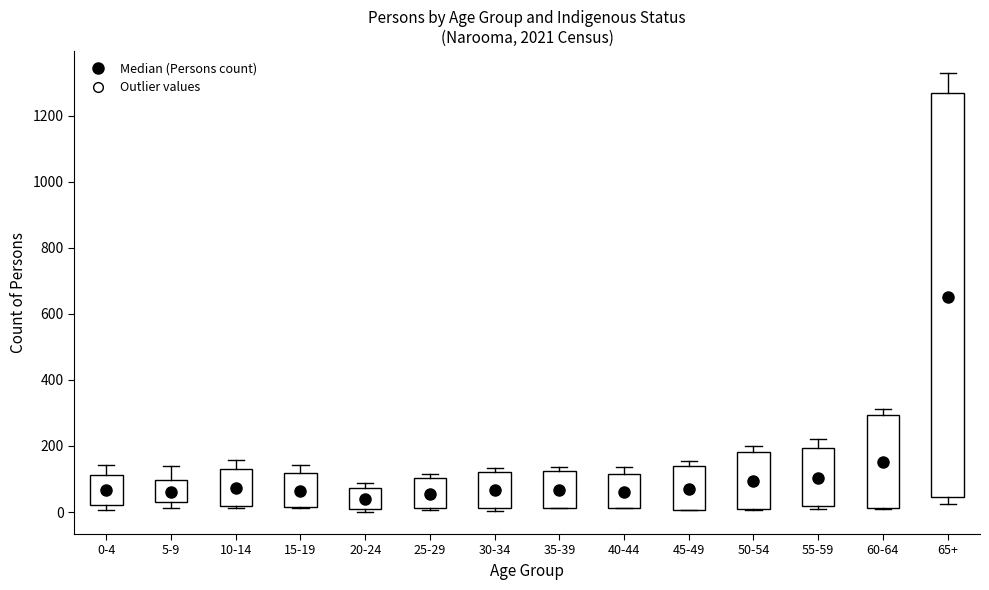

Reading left to right, read every box against the y-axis: the position of its median line, the range the box covers, and the ends of its whiskers. The values are not printed on the chart, so give them approximately, as read against the axis.

0-4: median 60, box 20 to 120, whiskers 0 to 140
5-9: median 60, box 40 to 100, whiskers 20 to 140
10-14: median 80, box 20 to 140, whiskers 20 (just below the box's lower edge) to 160
15-19: median 60, box 20 to 120, whiskers 20 to 140
20-24: median 40, box 0 to 80, whiskers 0 (just below the box's lower edge) to 80 (just above the box's upper edge)
25-29: median 60, box 20 to 100, whiskers 0 to 120
30-34: median 60, box 20 to 120, whiskers 0 to 140
35-39: median 60, box 20 to 120, whiskers 20 to 140
40-44: median 60, box 20 to 120, whiskers 20 to 140
45-49: median 80, box 0 to 140, whiskers 0 to 160
50-54: median 100, box 20 to 180, whiskers 0 to 200
55-59: median 100, box 20 to 200, whiskers 0 to 220
60-64: median 160, box 20 to 300, whiskers 20 to 320
65+: median 660, box 40 to 1260, whiskers 20 to 1320